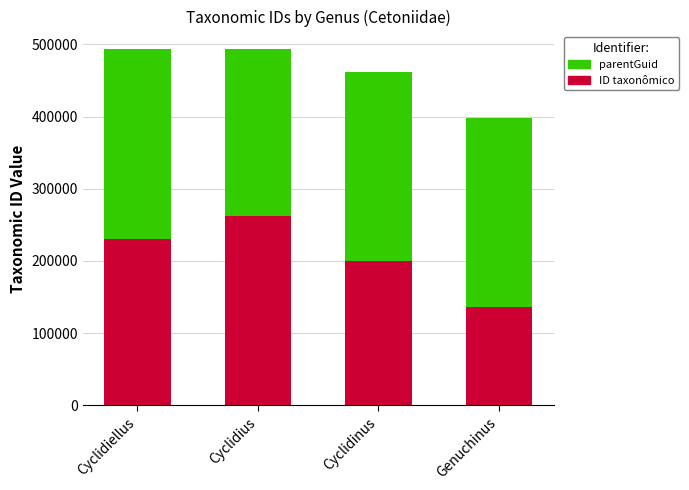

What is the total value across all series at Cyclidius?

493049